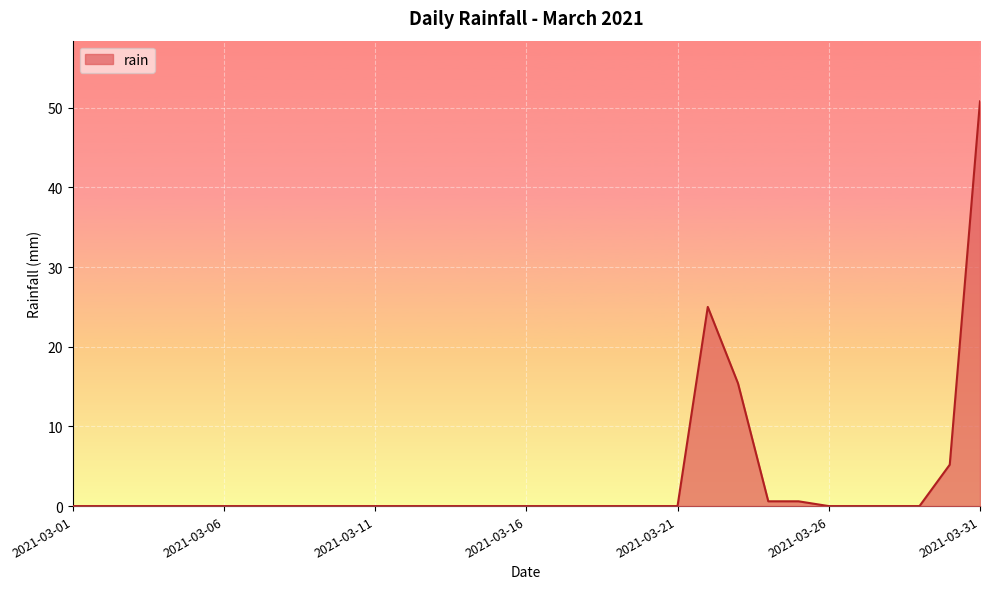

What is the difference between the maximum and minimum values?

50.8